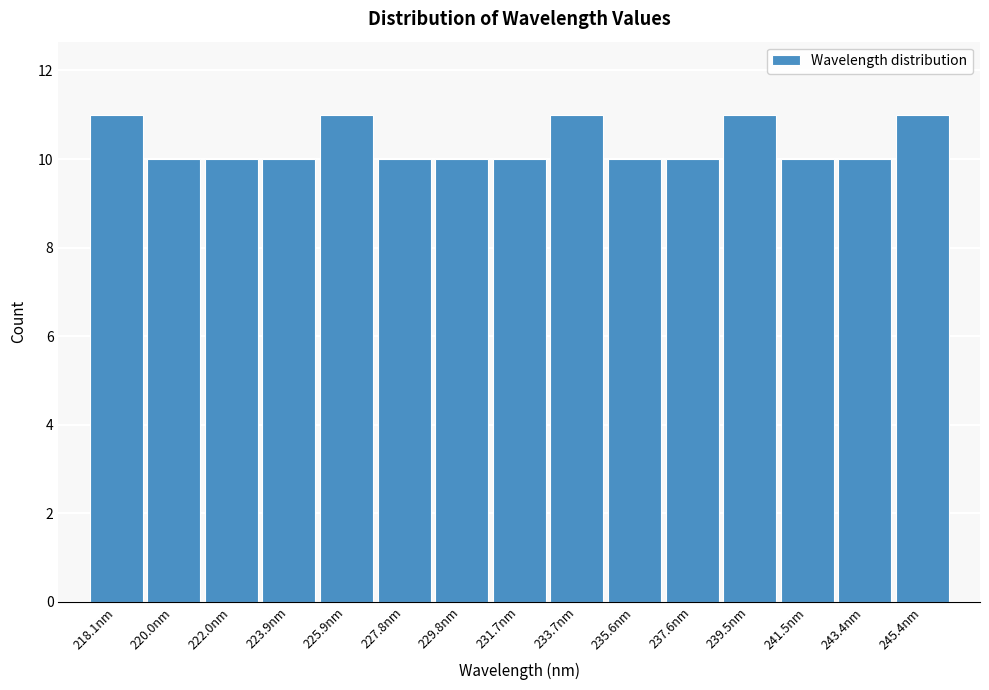

Reading left to right, list all the values displayed in this chart.

11	10	10	10	11	10	10	10	11	10	10	11	10	10	11